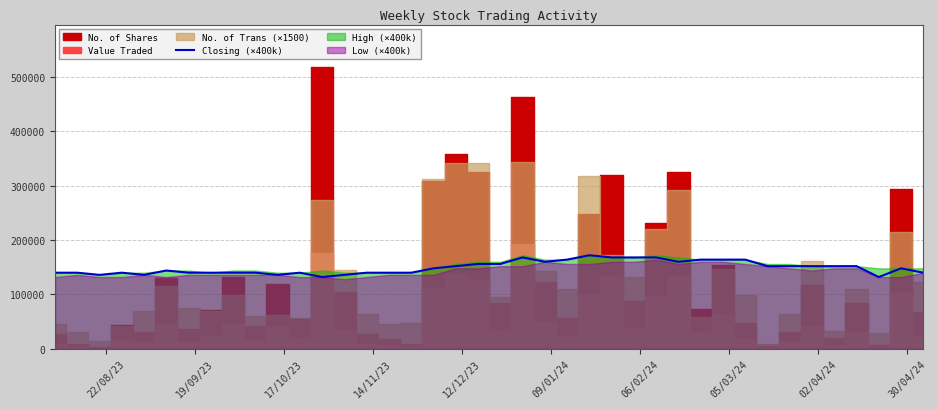

What is the highest value of the Closing (×400k) series?

172000